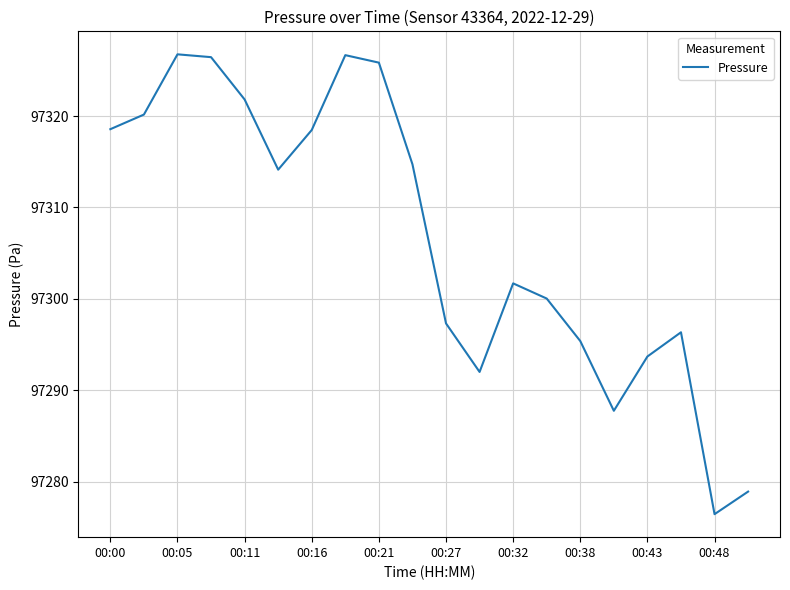

What is the maximum value shown in the chart?

97326.8